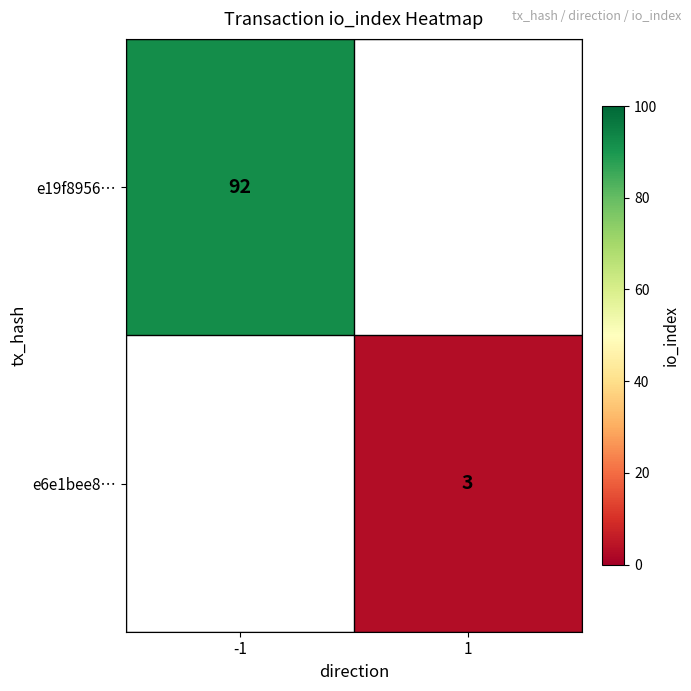

The e6e1bee8… series shows 3 at 1. True or false?

True